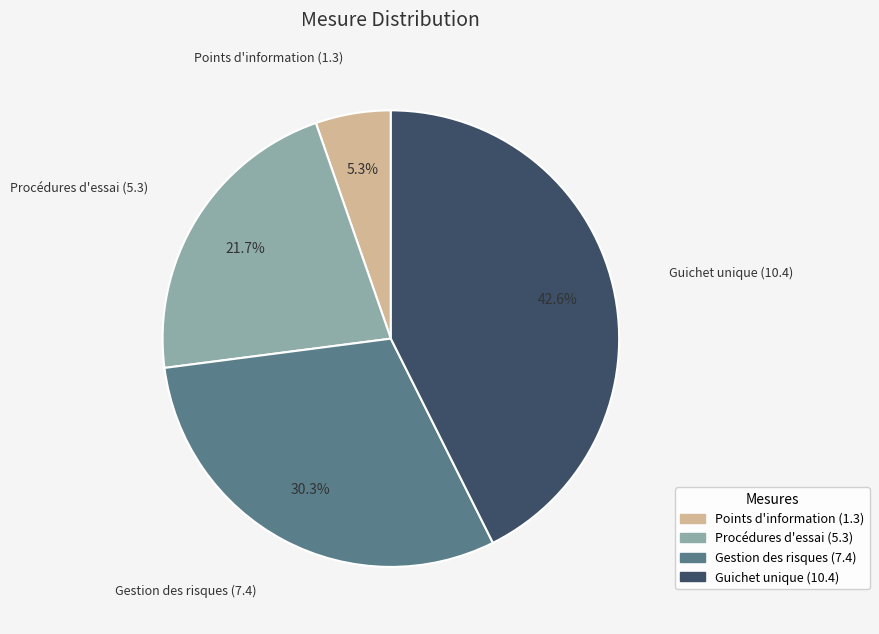

Does Points d'information (1.3) represent more than half of the total?

No